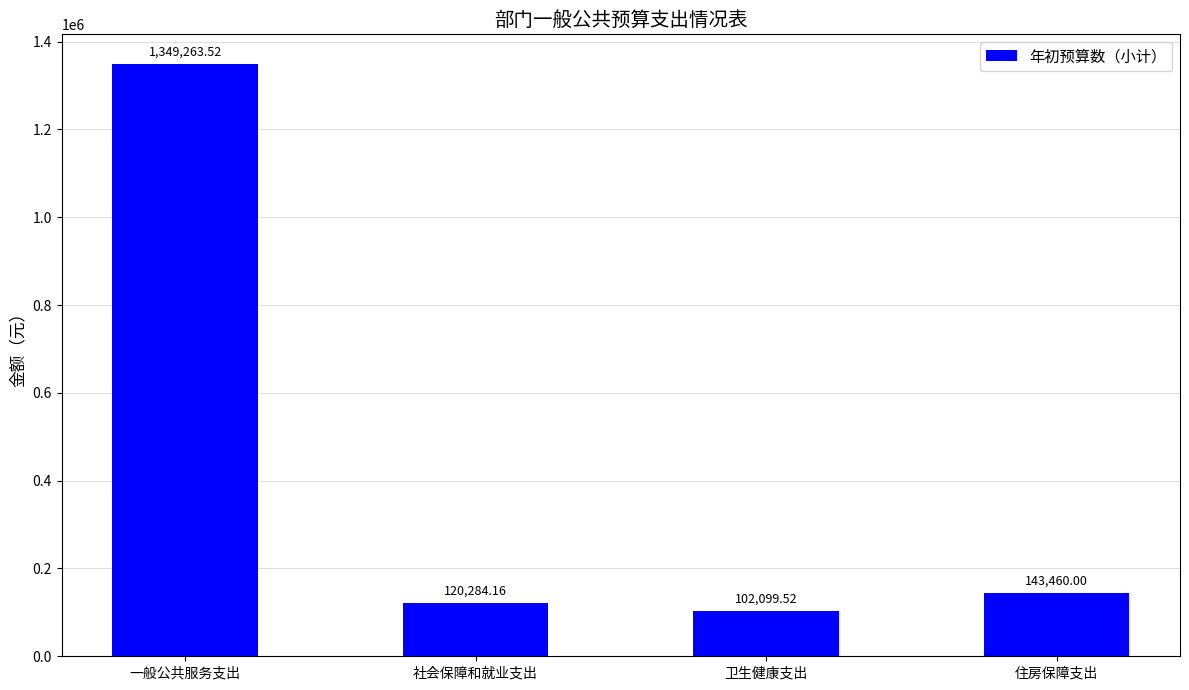

What is the label of the 1st bar from the left?

一般公共服务支出